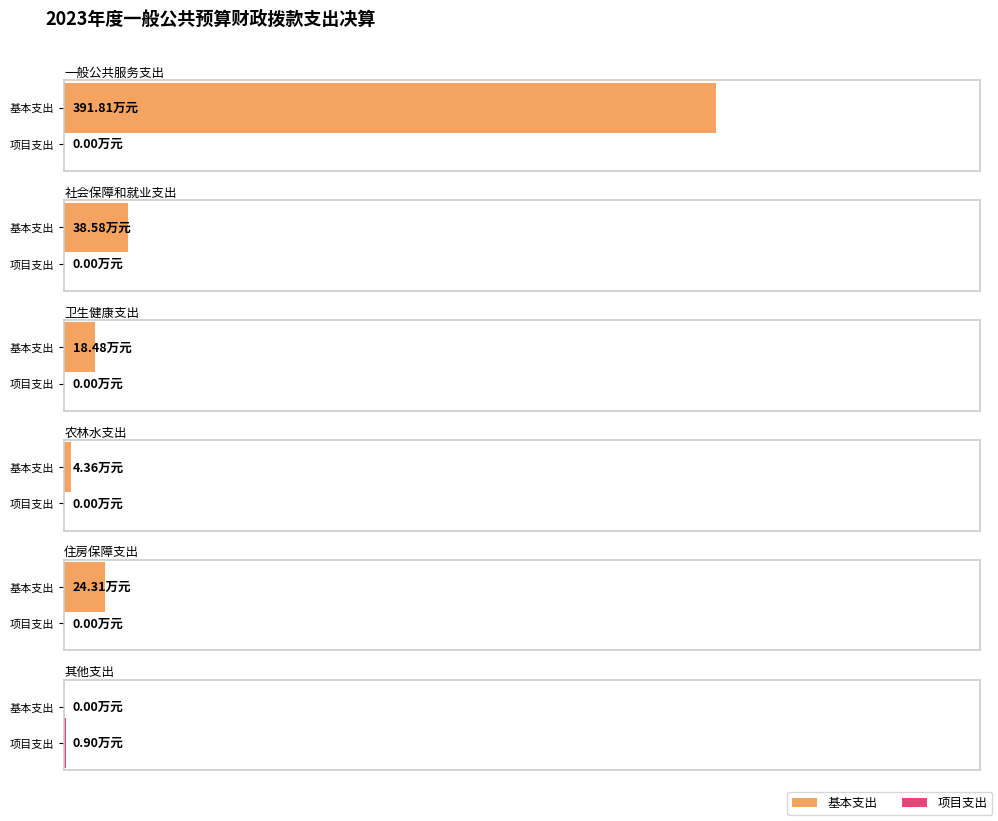

What is the label of the 1st bar from the right?

其他支出